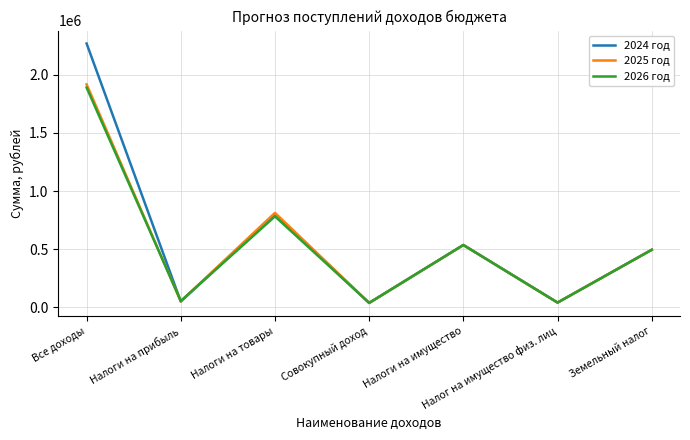

What is the difference between the maximum and minimum values in the 2024 год series?

2231390.3